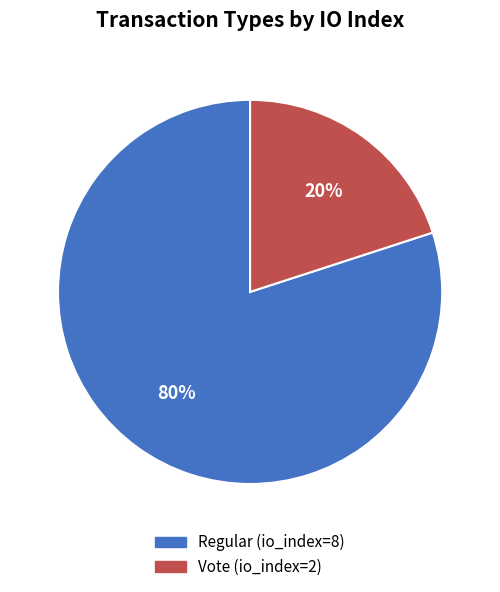

Which category accounts for the majority?

Regular (io_index=8)